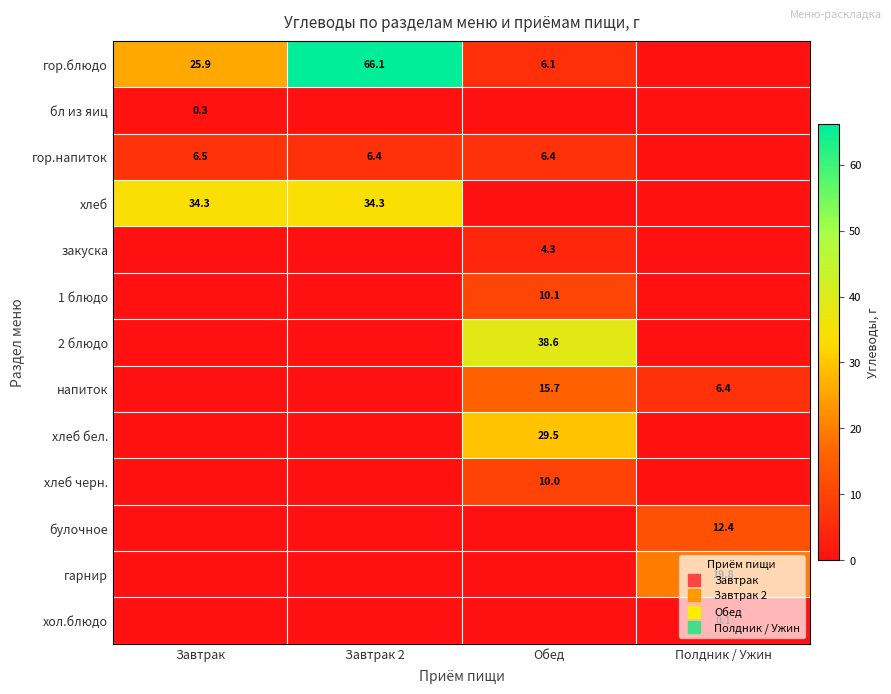

What is the highest value of the напиток series?

15.7